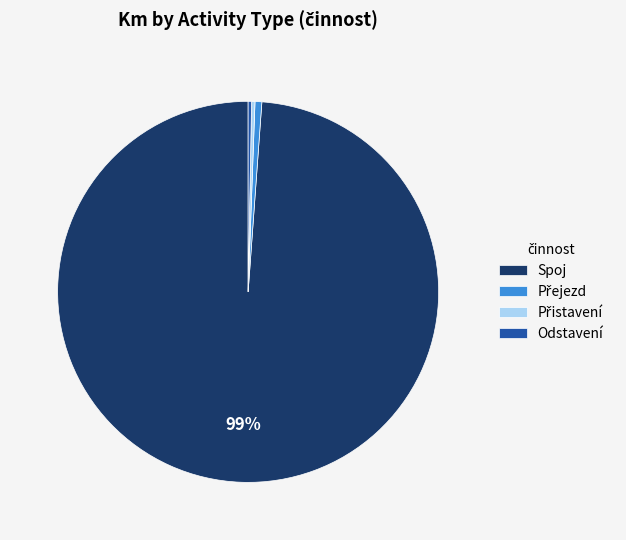

Is there any slice that represents more than half of the pie?

Yes